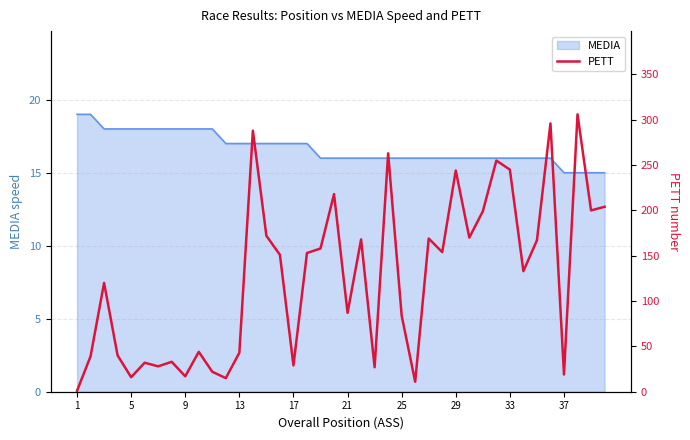

Reading right to left, list all the values displayed in this chart.

204	200	306	19	296	167	133	245	255	199	170	244	154	169	11	84	263	27	168	87	218	158	153	29	151	172	288	43	15	22	44	17	33	28	32	16	40	120	39	1